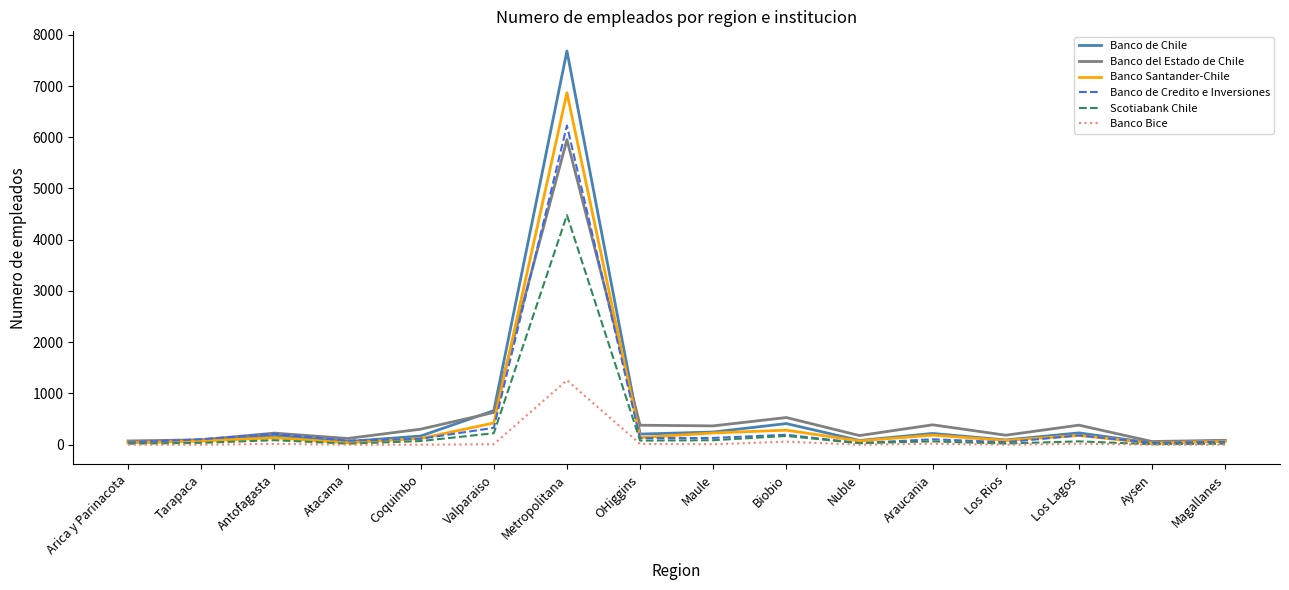

What is the difference between the highest and lowest values at Los Rios?

185